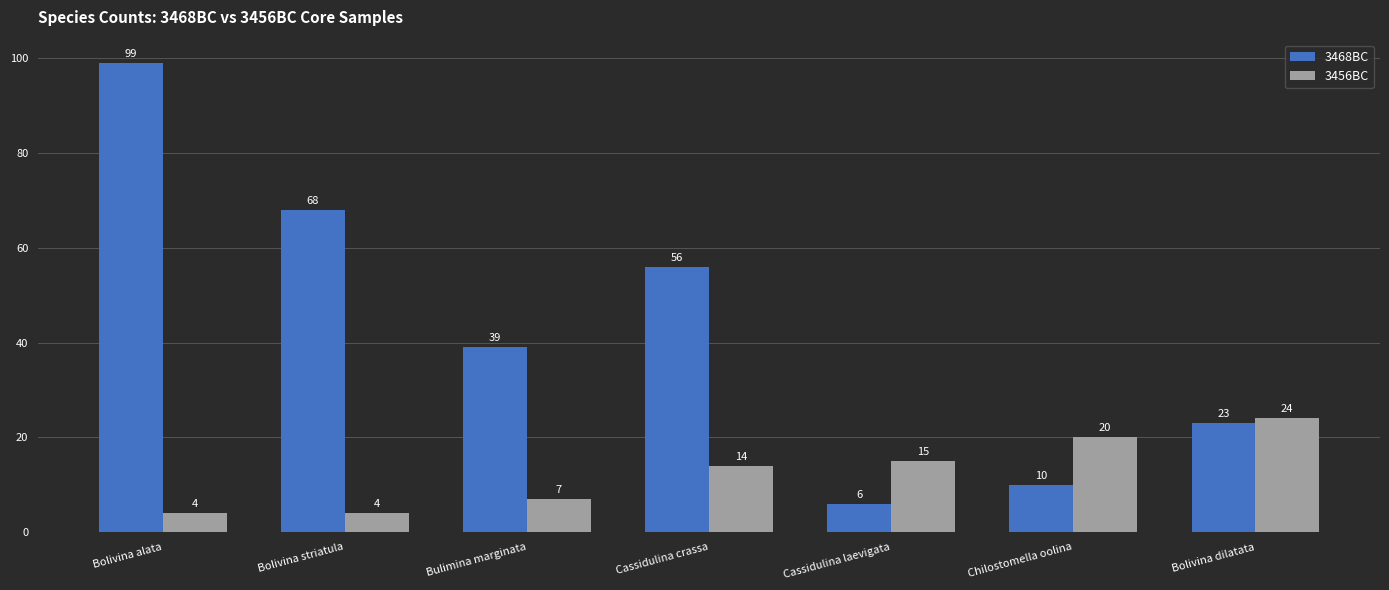

Which category has the lowest value in the 3468BC series?

Cassidulina laevigata